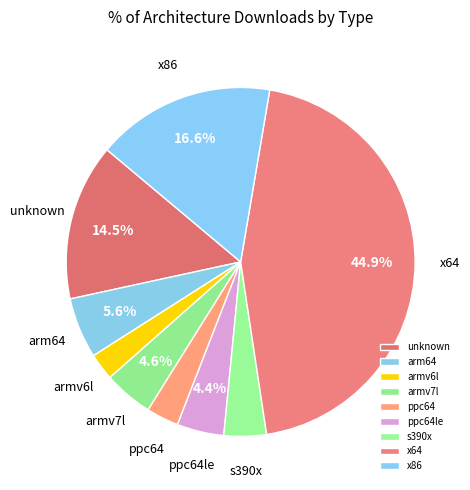

To the nearest percent, what percentage of the pie is x86?

17%